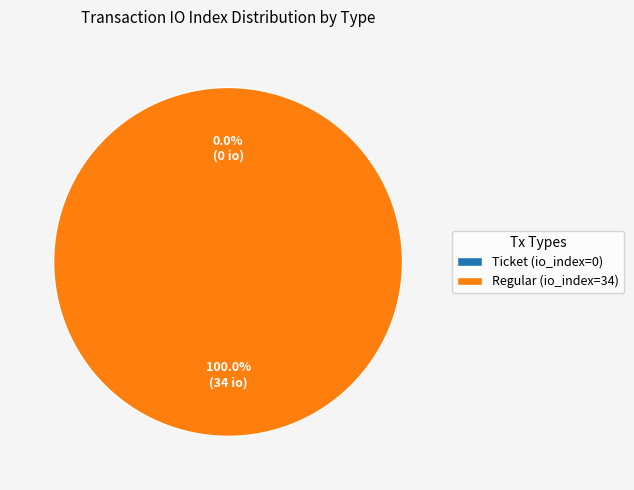

Is there a majority slice in this chart?

Yes